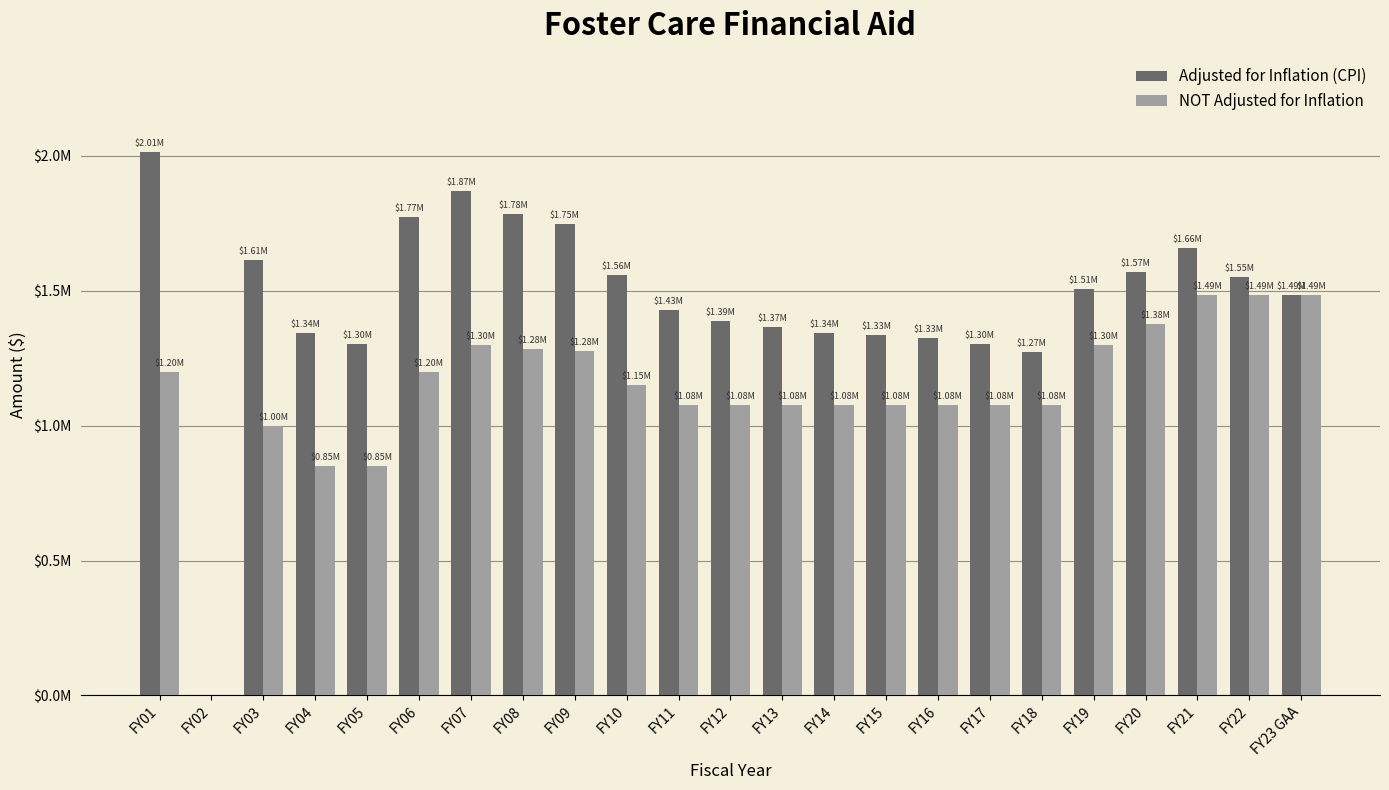

Reading left to right, list all the values displayed in this chart.

Adjusted for Inflation (CPI): FY01=2013688	FY02=0	FY03=1613334	FY04=1341738	FY05=1302601	FY06=1772025	FY07=1871067	FY08=1783321	FY09=1748139	FY10=1557991	FY11=1428996	FY12=1388226	FY13=1365217	FY14=1344300	FY15=1334750	FY16=1325940	FY17=1301722	FY18=1273182	FY19=1506811	FY20=1571295	FY21=1657818	FY22=1549244	FY23 GAA=1485000
NOT Adjusted for Inflation: FY01=1200000	FY02=0	FY03=1000000	FY04=850000	FY05=850000	FY06=1200000	FY07=1300000	FY08=1285000	FY09=1277290	FY10=1149561	FY11=1075299	FY12=1075299	FY13=1075299	FY14=1075299	FY15=1075299	FY16=1075299	FY17=1075299	FY18=1075299	FY19=1299000	FY20=1376000	FY21=1485000	FY22=1485000	FY23 GAA=1485000